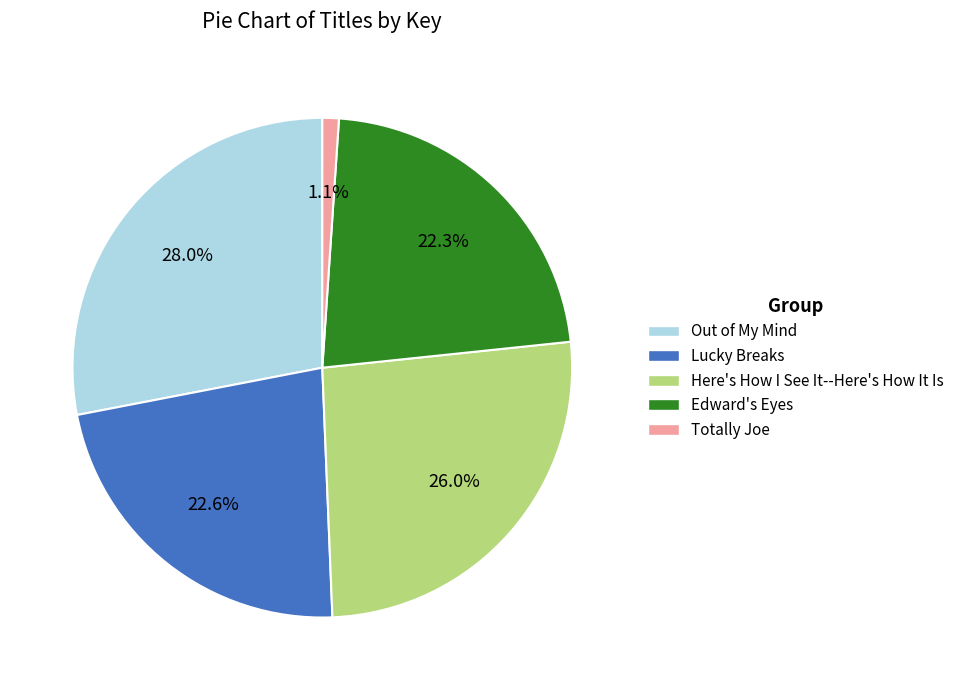

To the nearest percent, what is the difference between the largest and smallest slice percentages?

27%